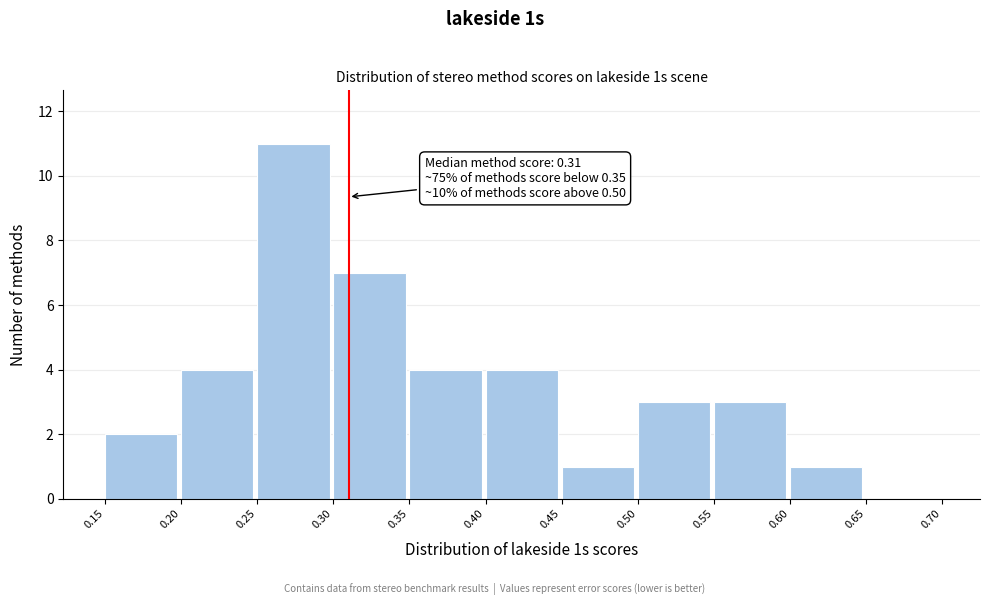

Which range on the x-axis has the tallest bar?

0.25 to 0.30